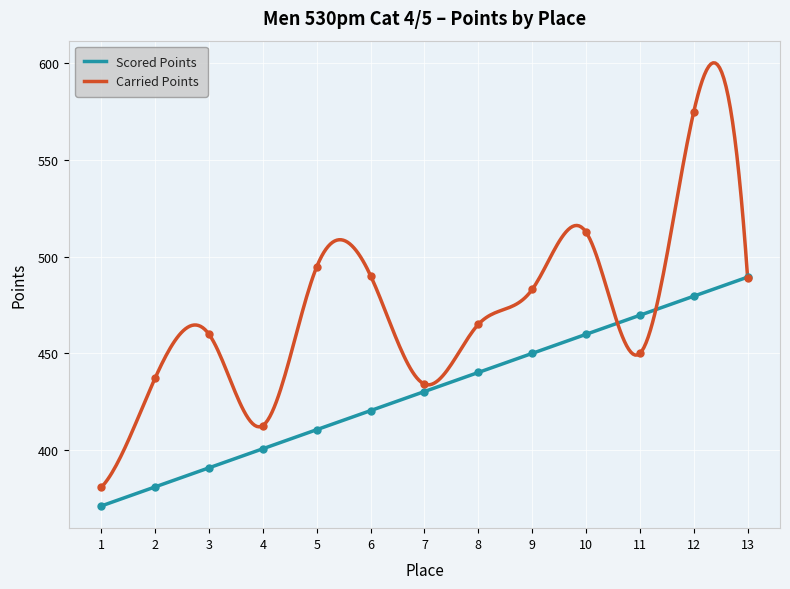

The value of Scored Points at 8 is 440.1. True or false?

True